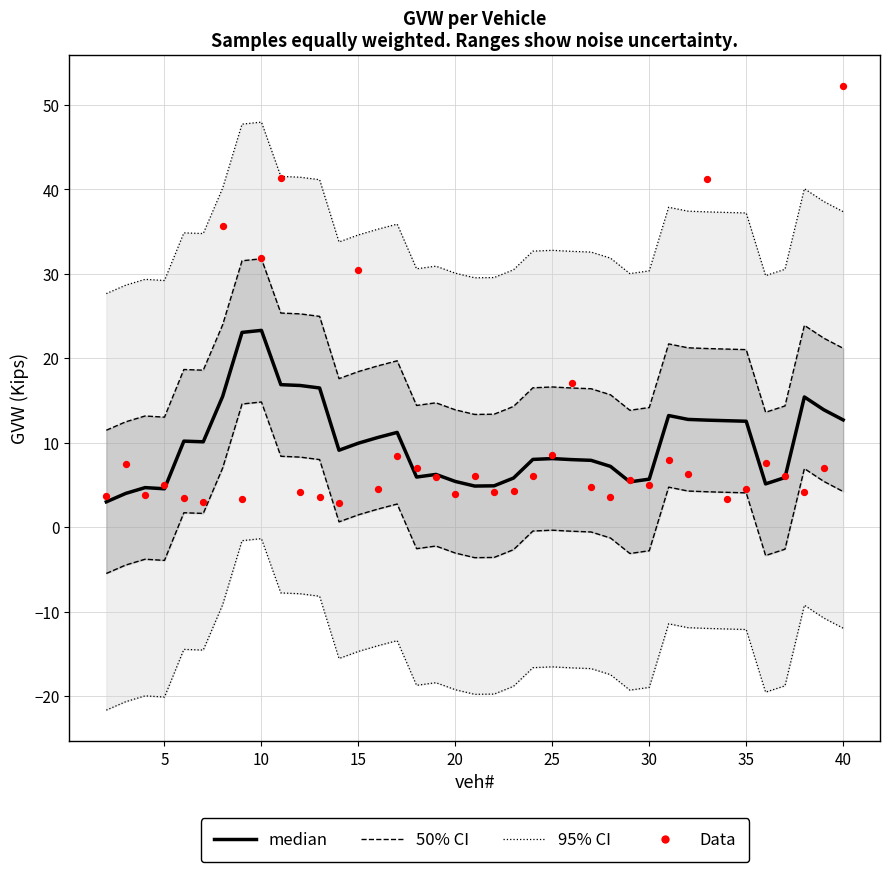

Which series has the largest total across all categories?

95% CI